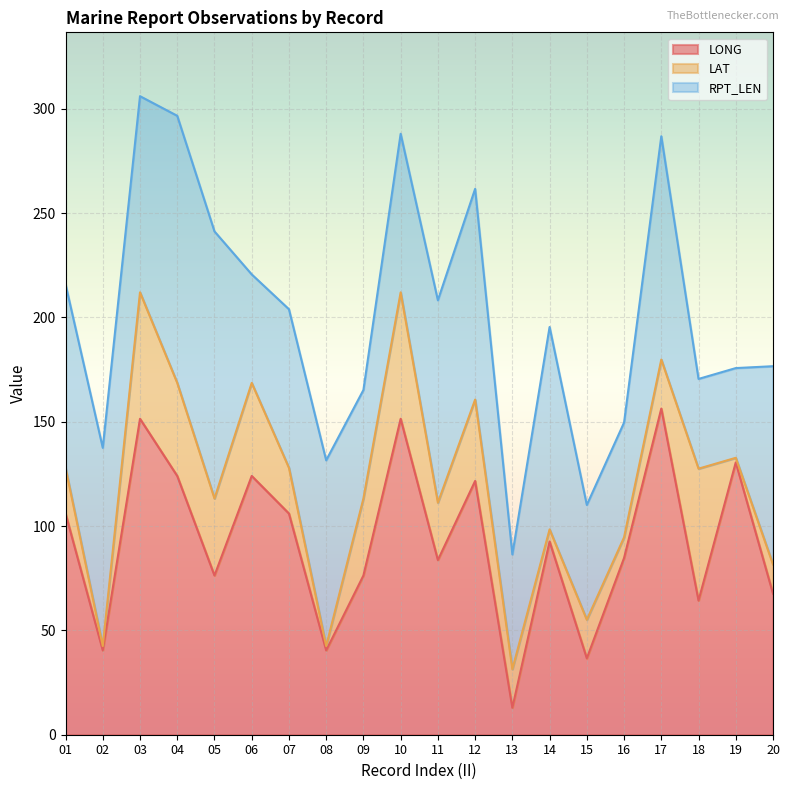

How many lines are shown in the chart?

3